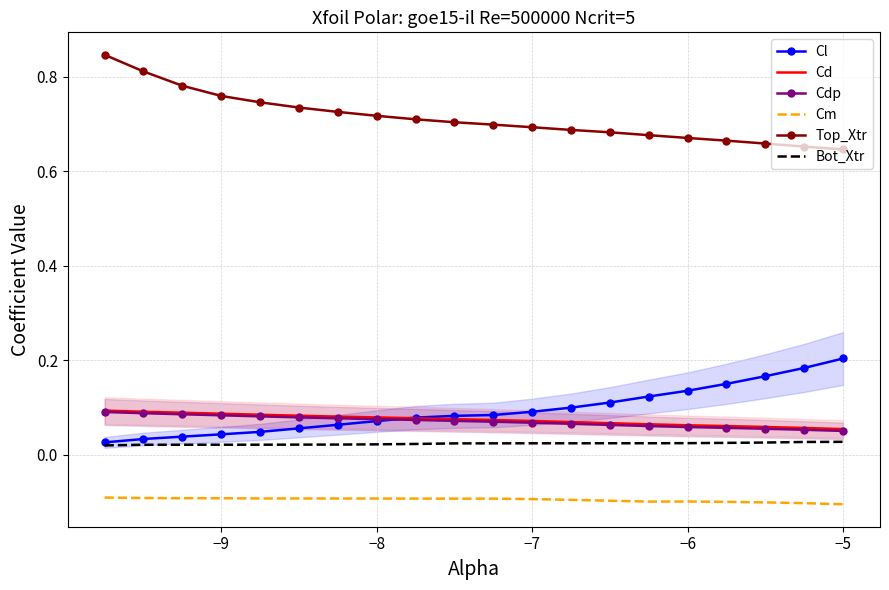

Which series has the largest range (max minus min)?

Top_Xtr